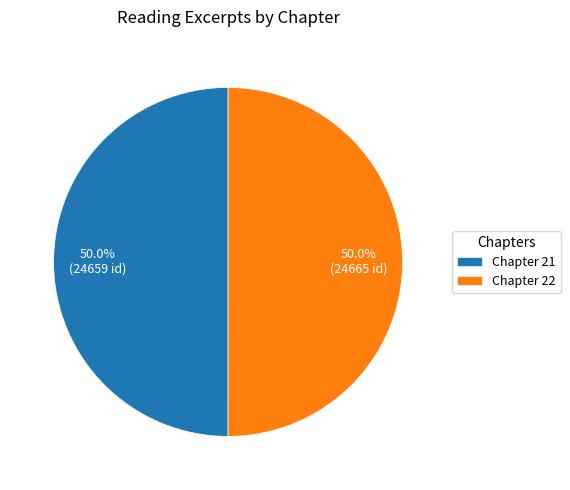

Count the number of slices in the pie.

2